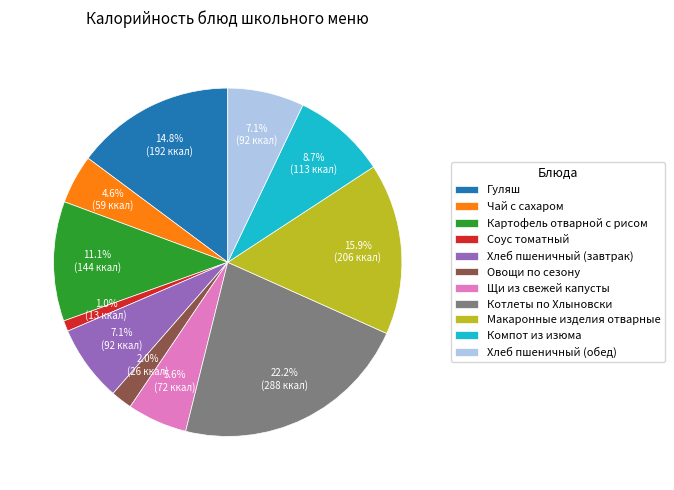

How many slices are in this pie chart?

11